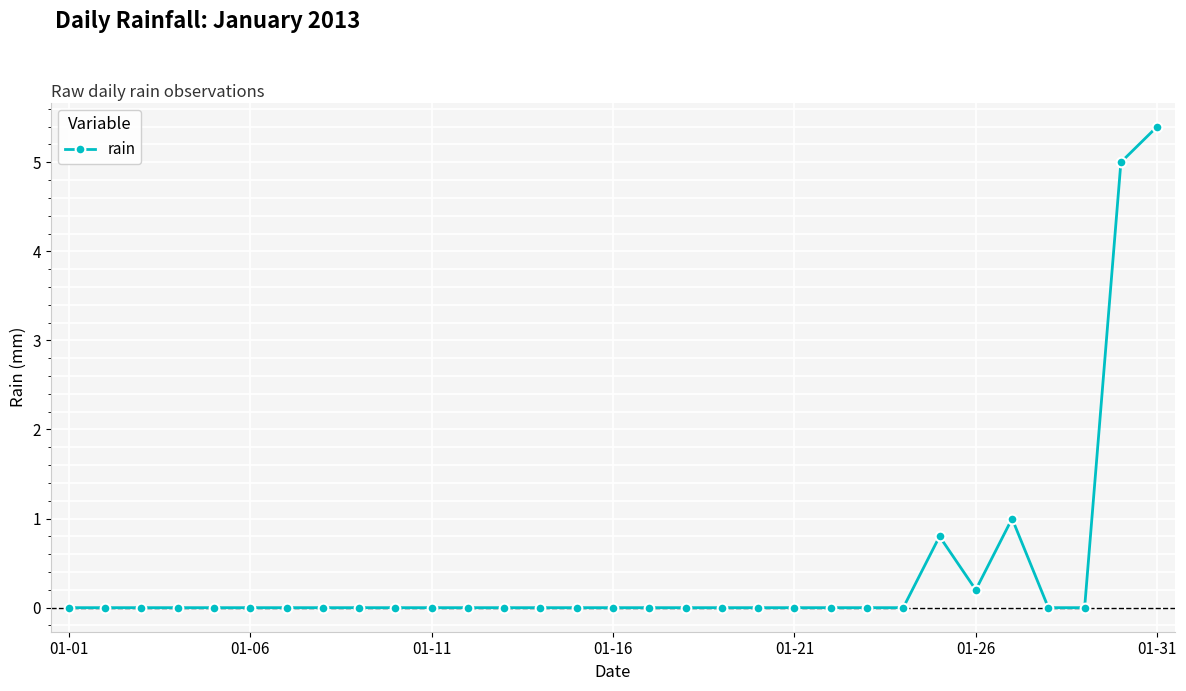

True or false: the data has more than 1 interior local peaks.

True